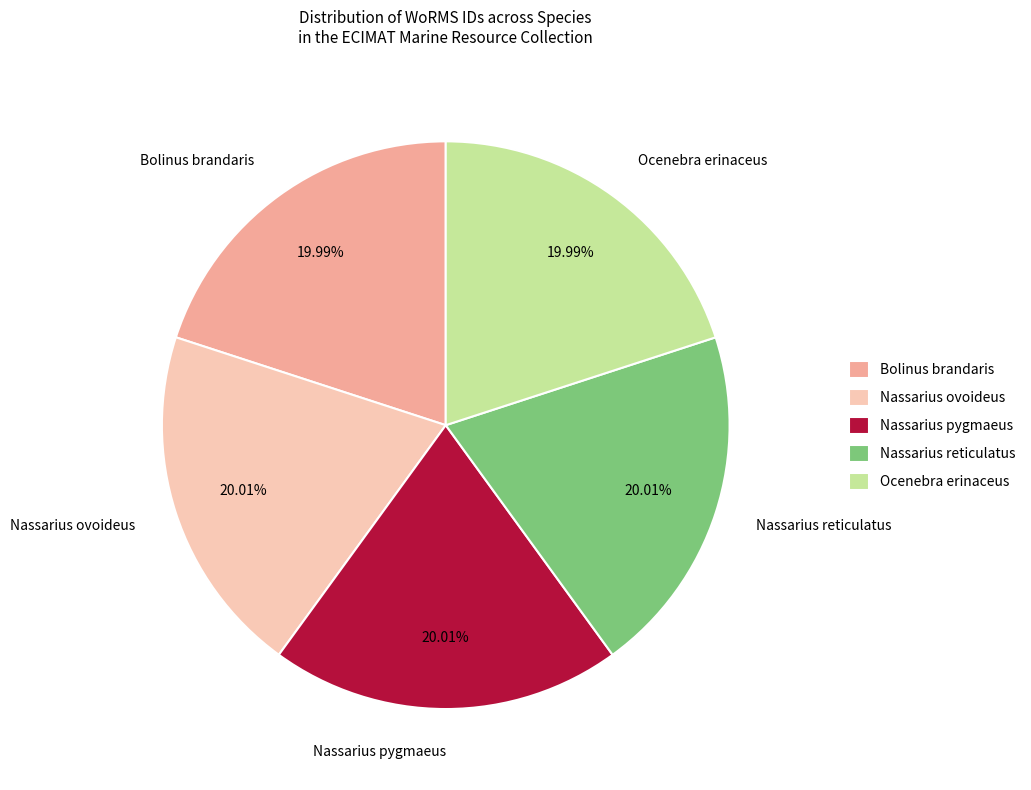

Do Ocenebra erinaceus and Nassarius ovoideus together represent more than half of the pie?

No